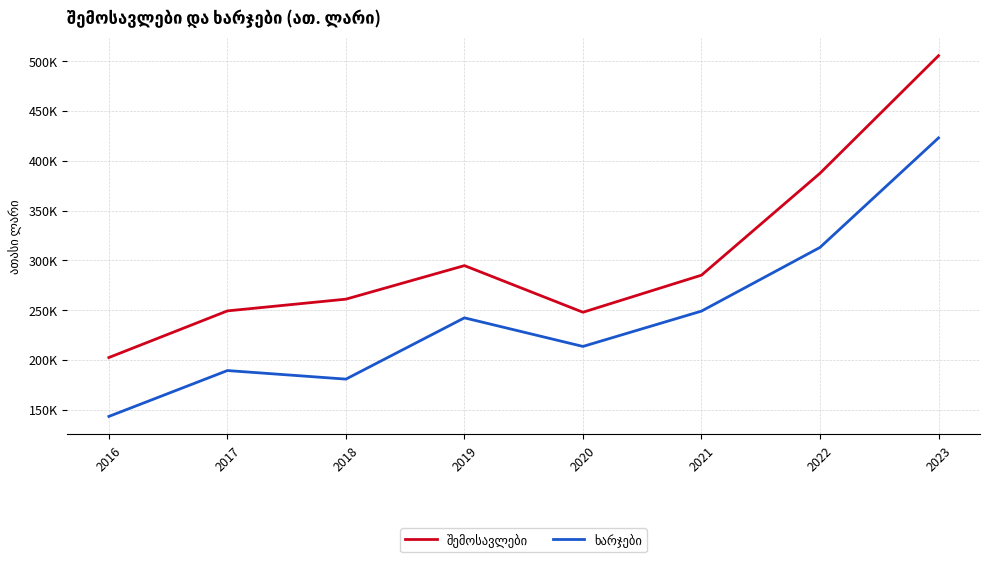

What is the minimum value shown in the chart?

143321.2